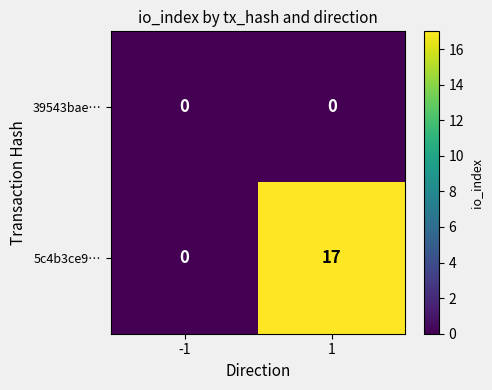

What is the sum of the 5c4b3ce9… values at 1 and -1?

17